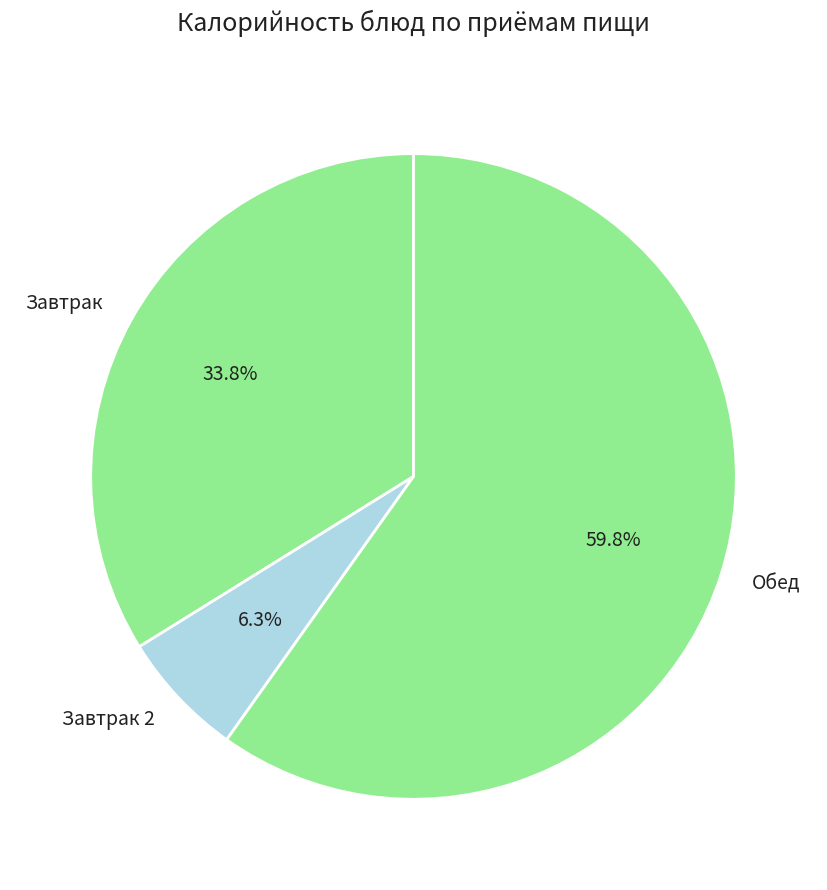

What is the total percentage of Обед and Завтрак 2?

66.2%